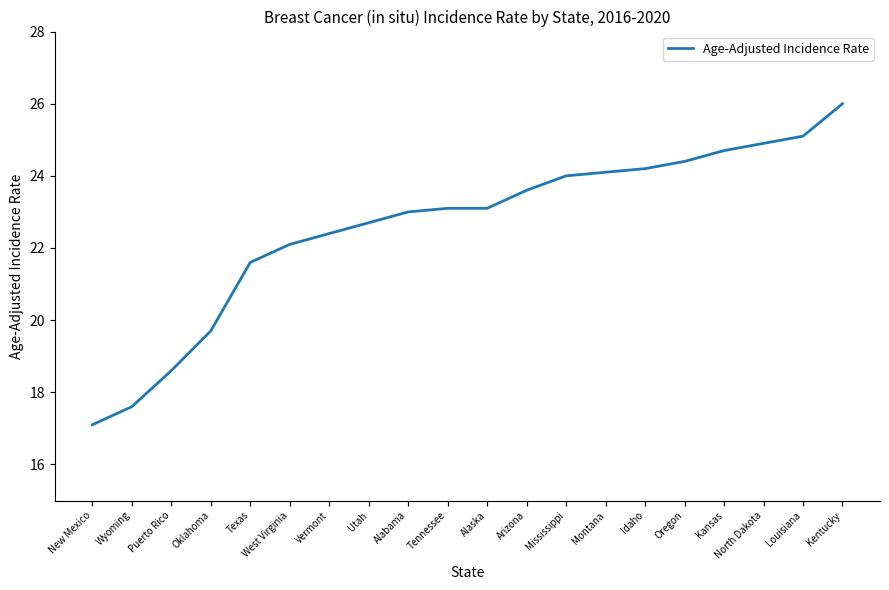

Approximately how many times larger is the value at Kansas compared to Alaska?

1.1